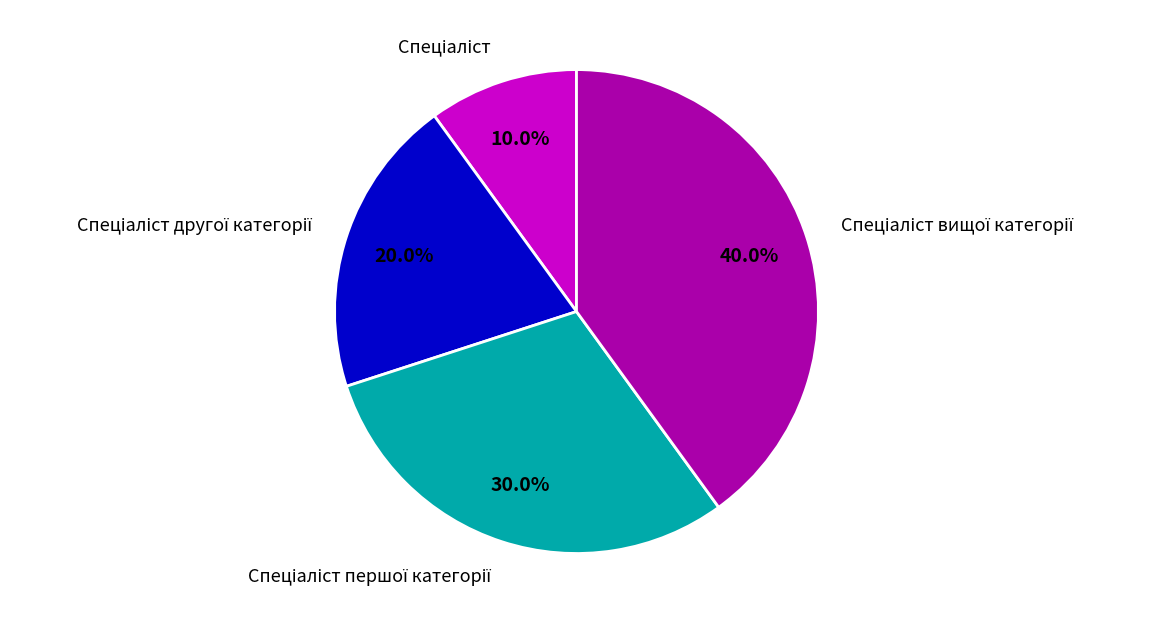

Is there a majority slice in this chart?

No